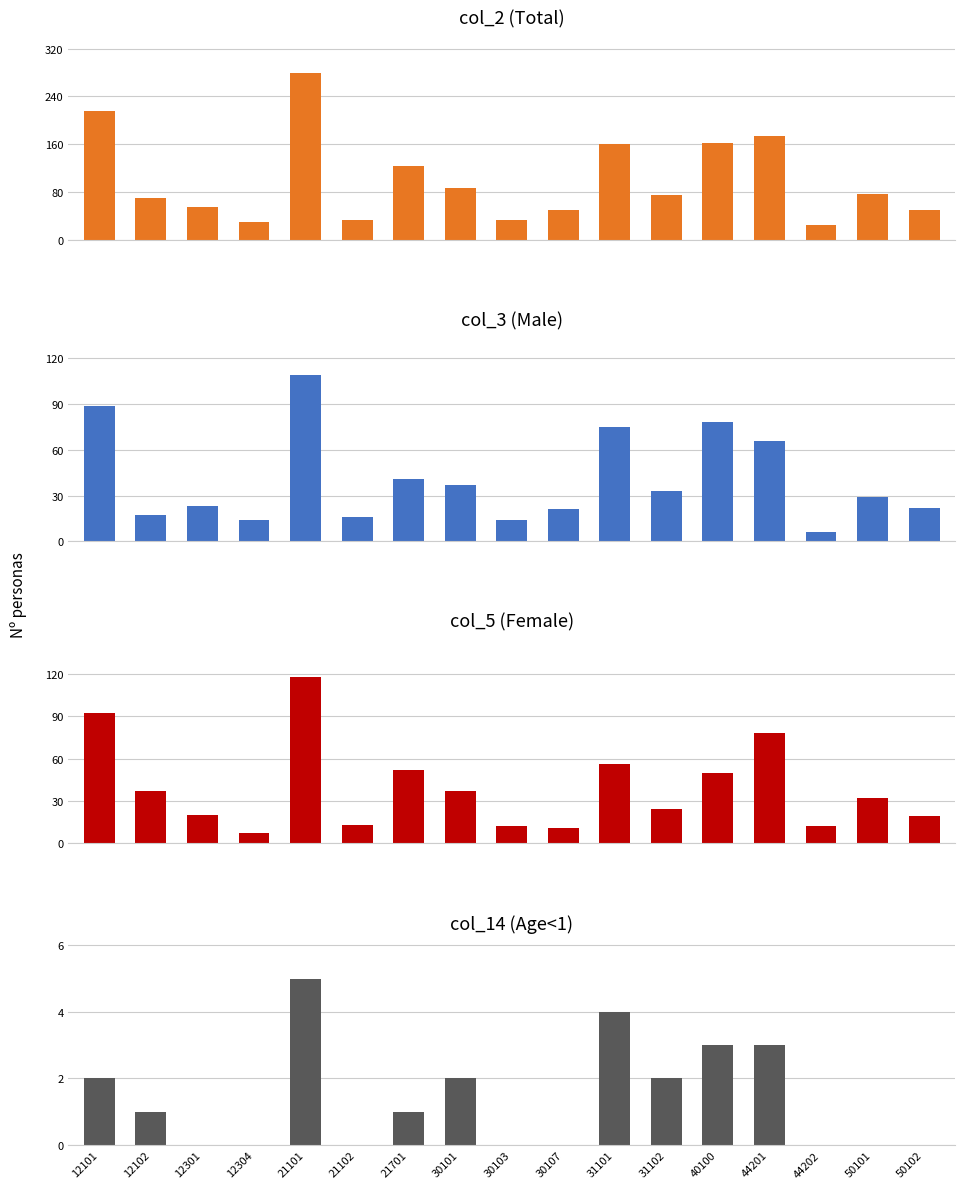

Where does the col_3 (Male) series first go above 29?

12101